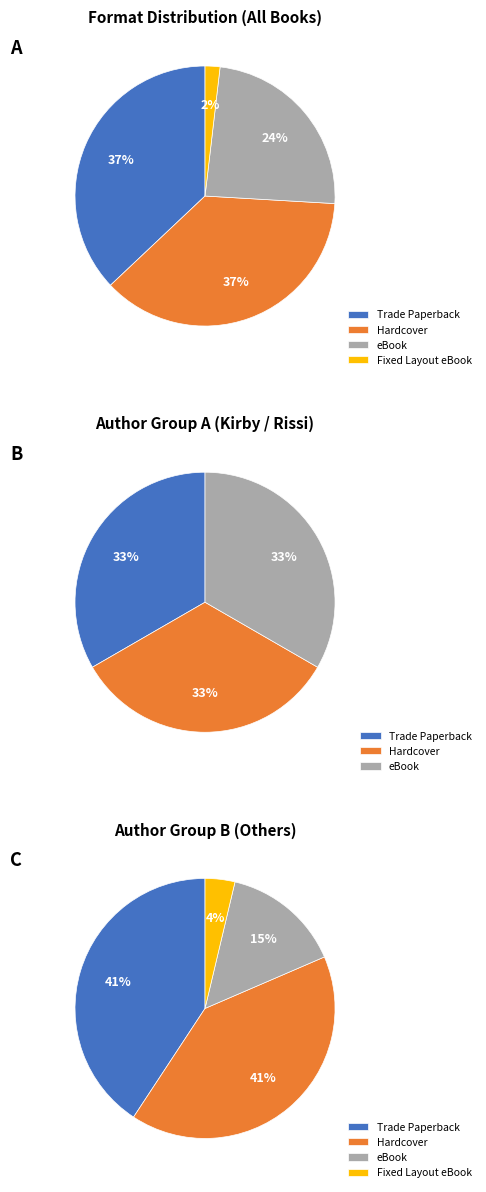

What percentage do Fixed Layout eBook and Trade Paperback together represent?

38.9%